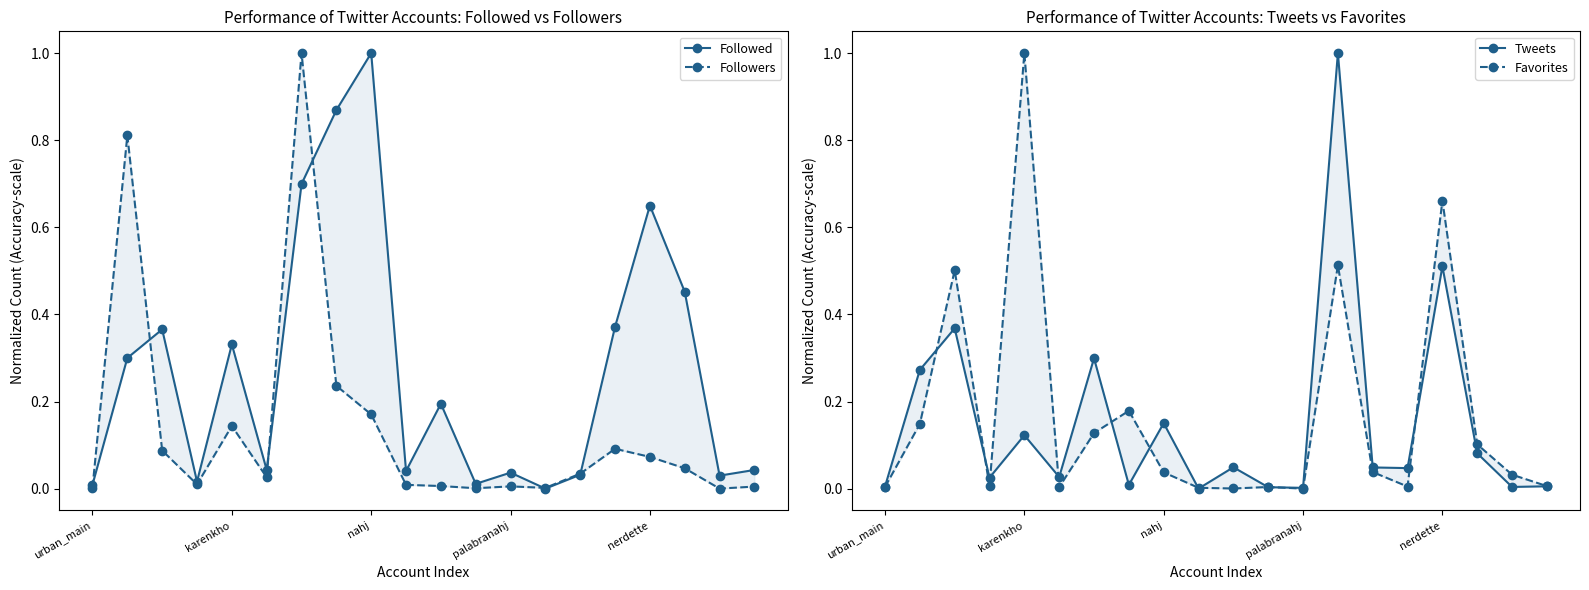

Rank the series at 15 from lowest to highest value.

Favorites, Tweets, Followers, Followed